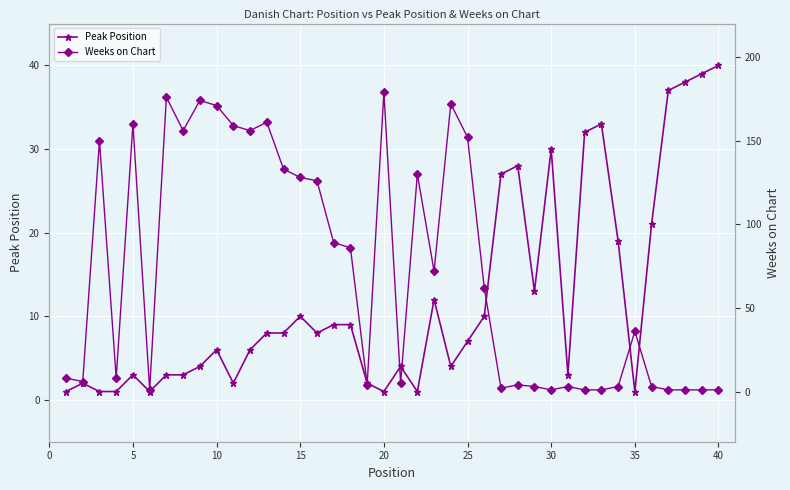

The Peak Position series shows 4 at 10. True or false?

False